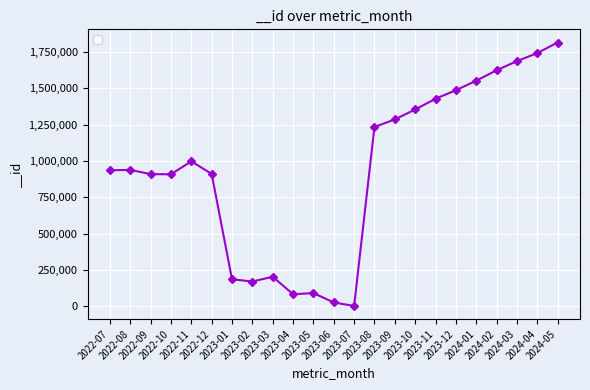

The value at 2023-12 is 1964185. True or false?

False